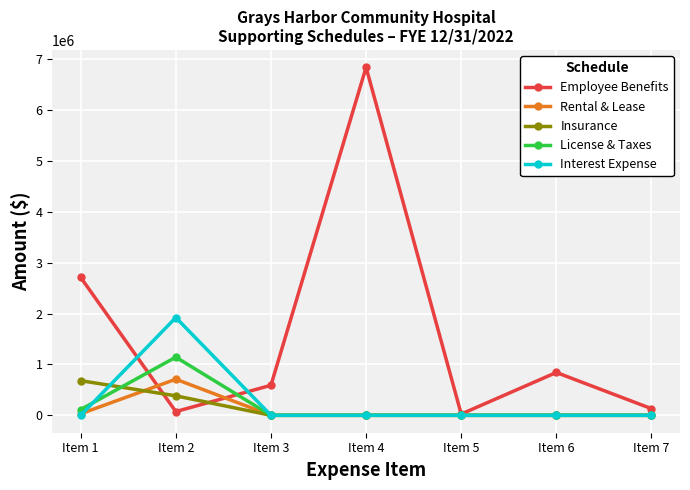

Between which two adjacent categories do Insurance and License & Taxes first intersect?

Item 1 and Item 2